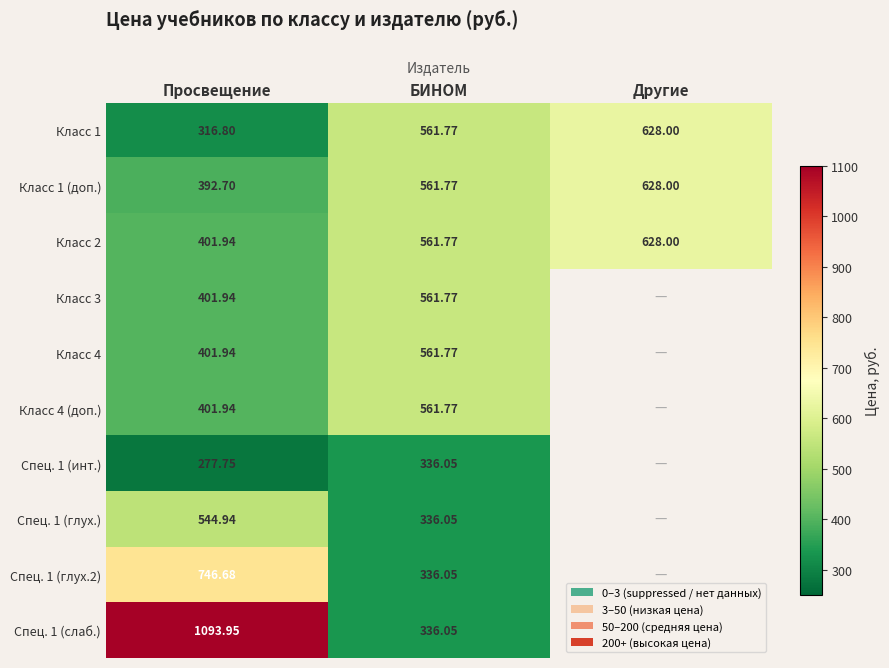

Which category has the lowest value across all series?

Другие